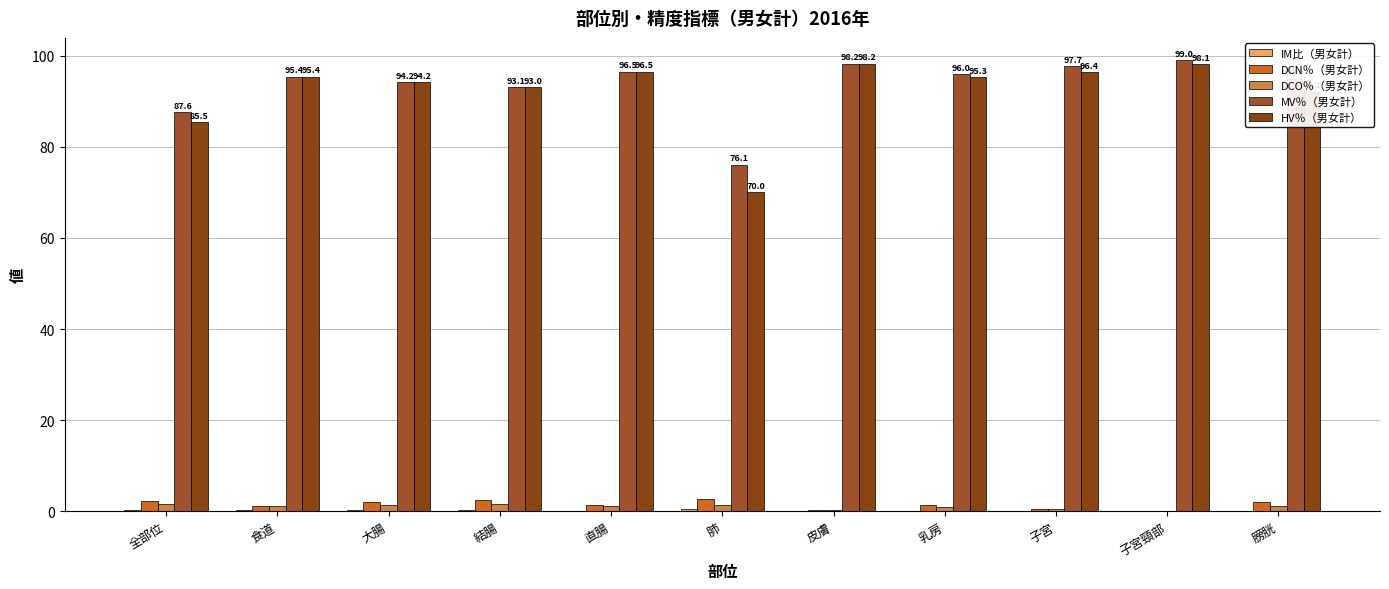

What is the difference between the maximum and minimum values in the DCN％（男女計） series?

2.5